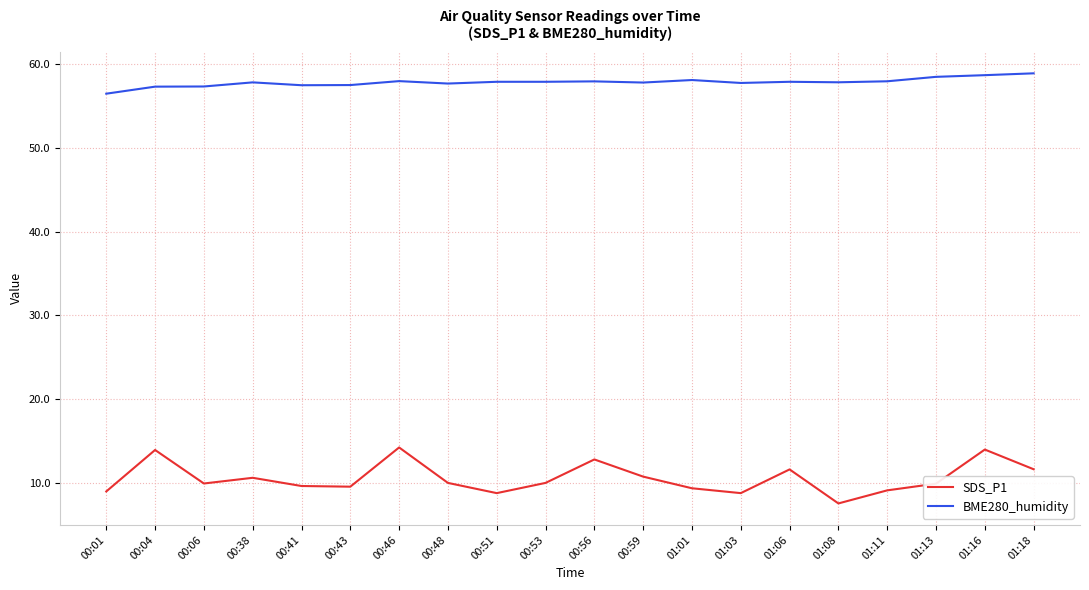

What is the difference between the second highest and second lowest values in the BME280_humidity series?

1.4